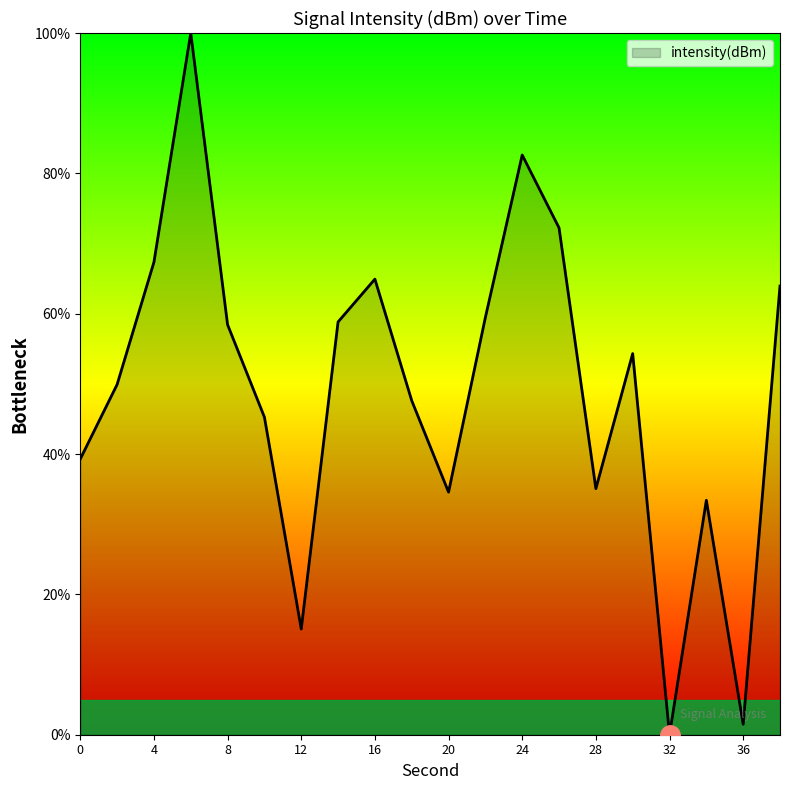

What is the maximum value shown in the chart?

100.0